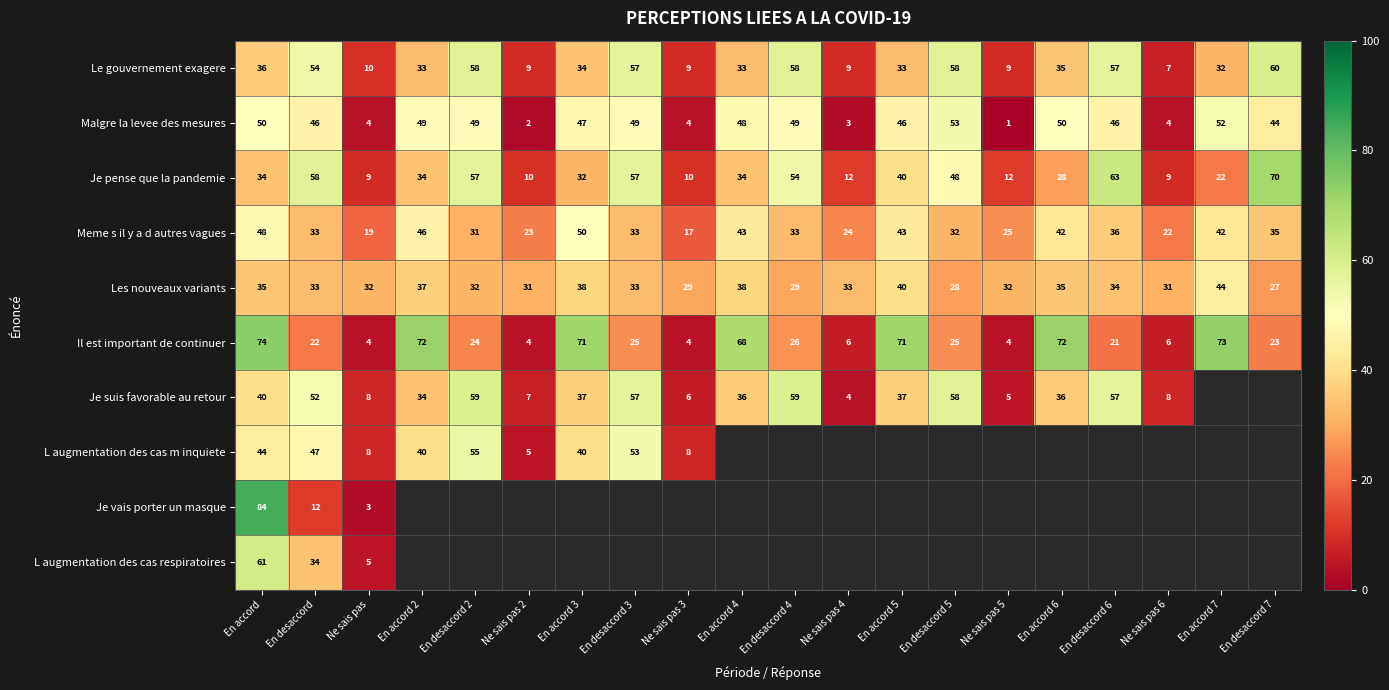

What is the lowest value of the Malgre la levee des mesures series?

1